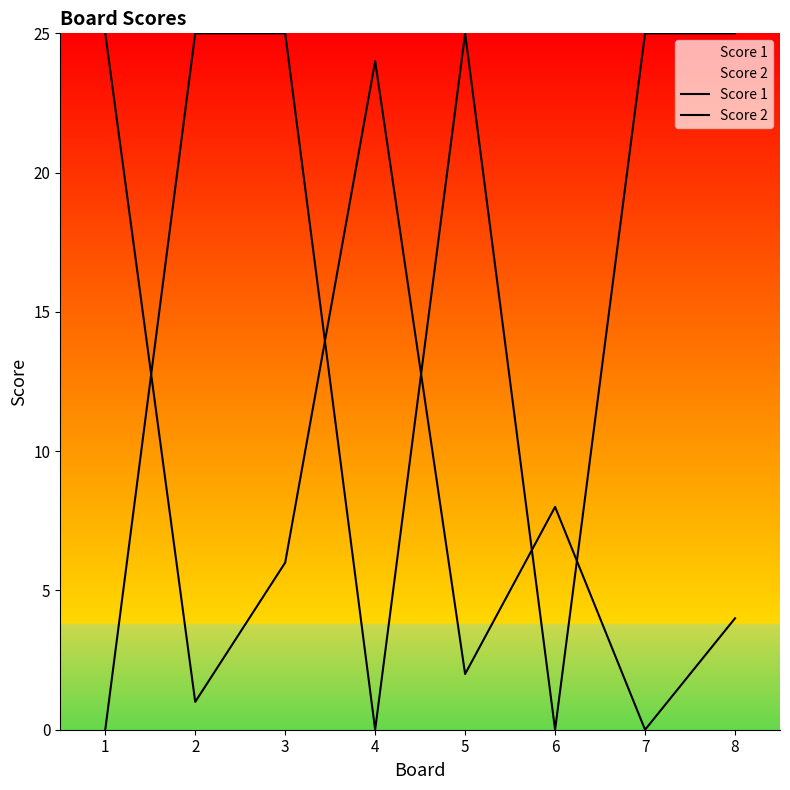

The value of Score 1 at 3 is 7. True or false?

False